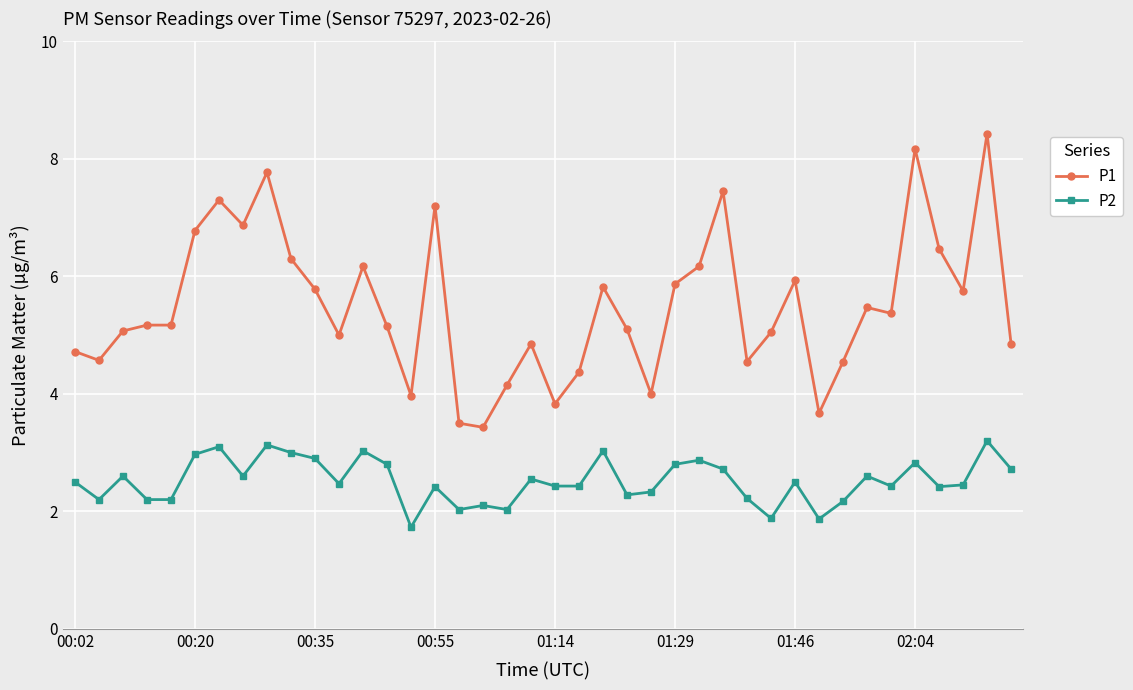

True or false: P2 and P1 intersect in this chart.

False